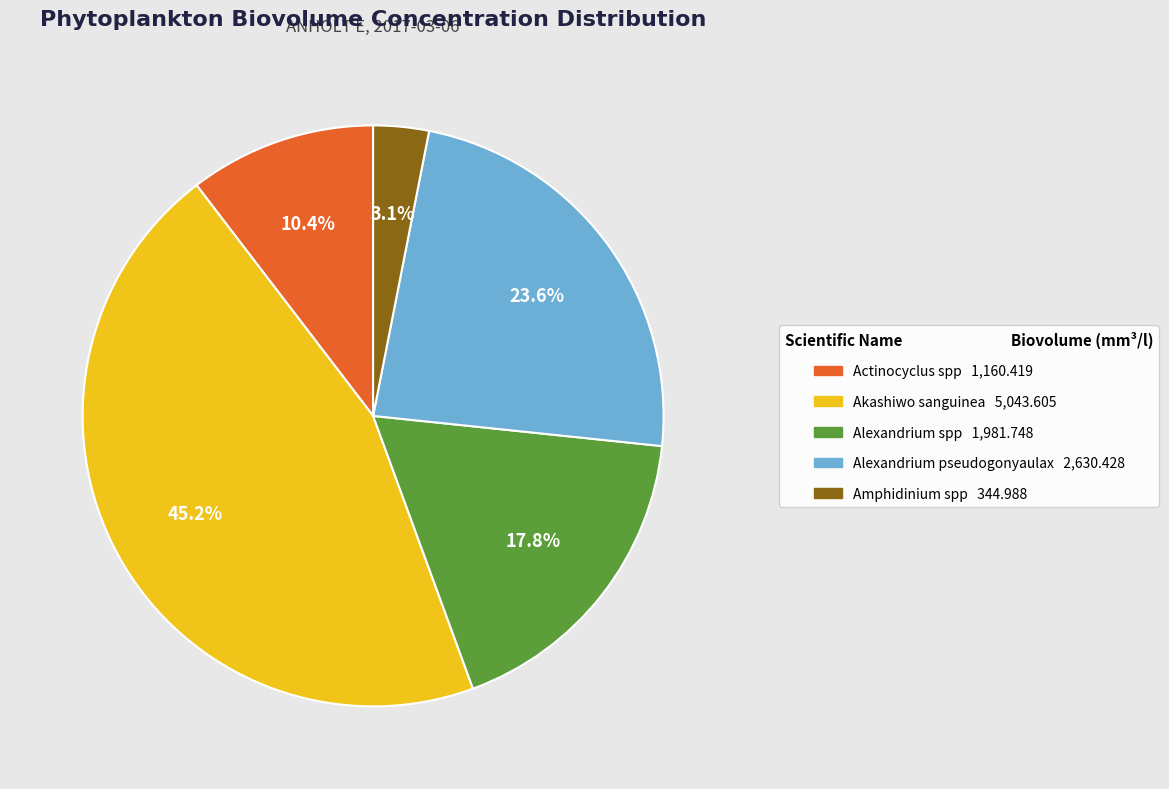

True or false: Amphidinium spp accounts for 3% of the total.

True